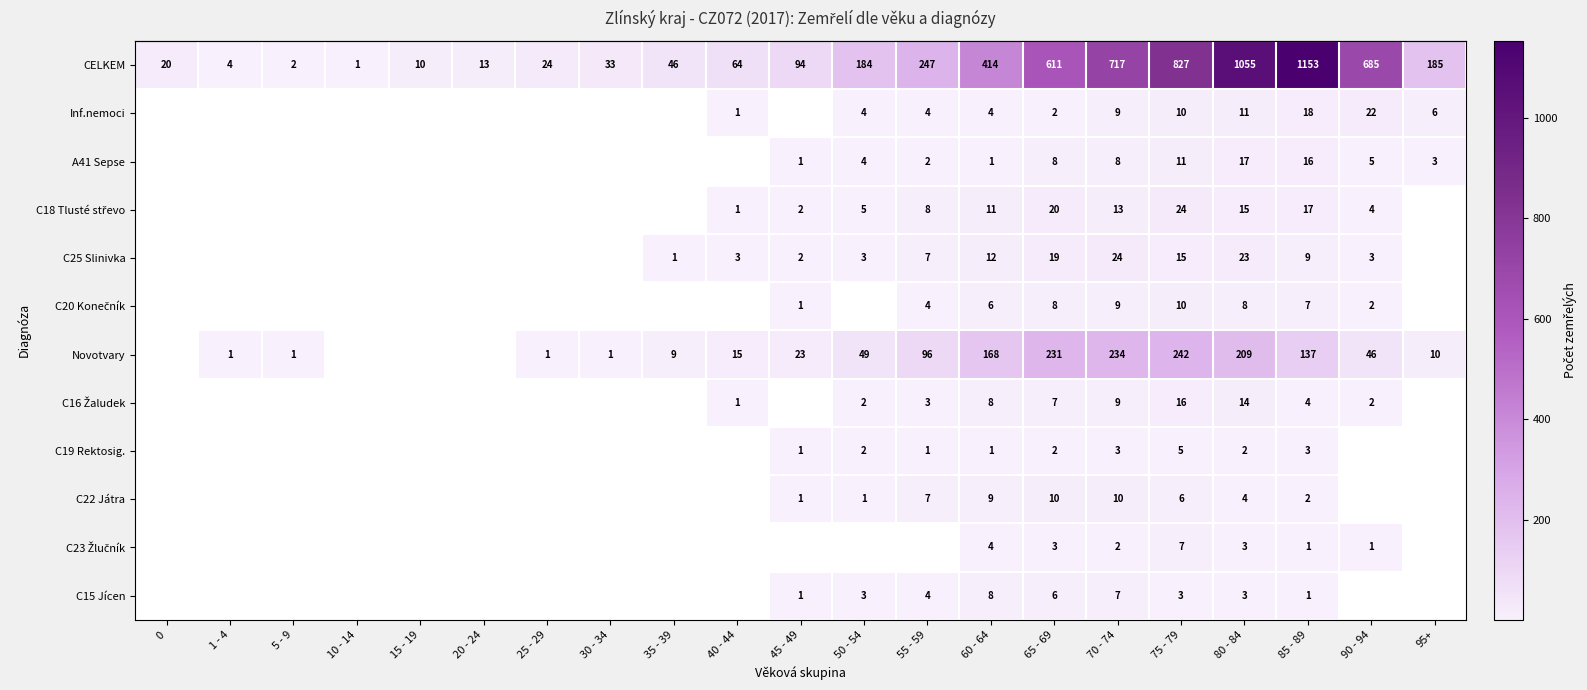

The row_11 series shows 12.1 at 70 - 74. True or false?

False